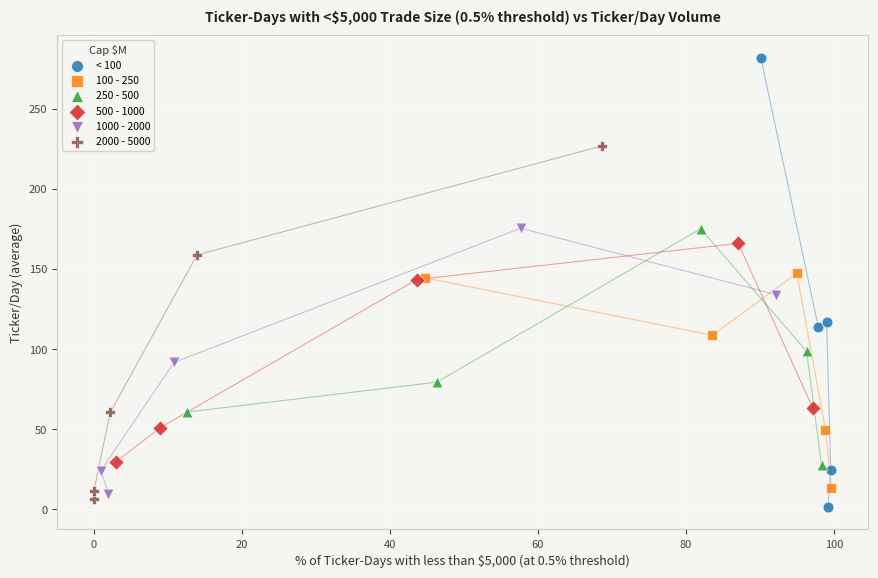

Which series has the widest spread of Y values?

< 100